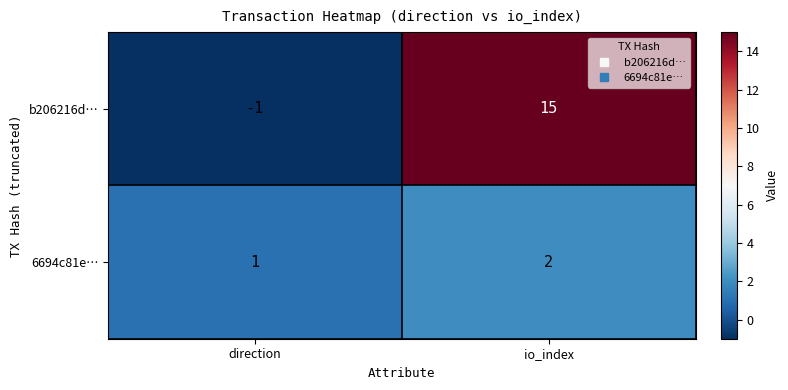

Reading right to left, transcribe all the data shown in this chart.

b206216d…: io_index=15	direction=-1
6694c81e…: io_index=2	direction=1